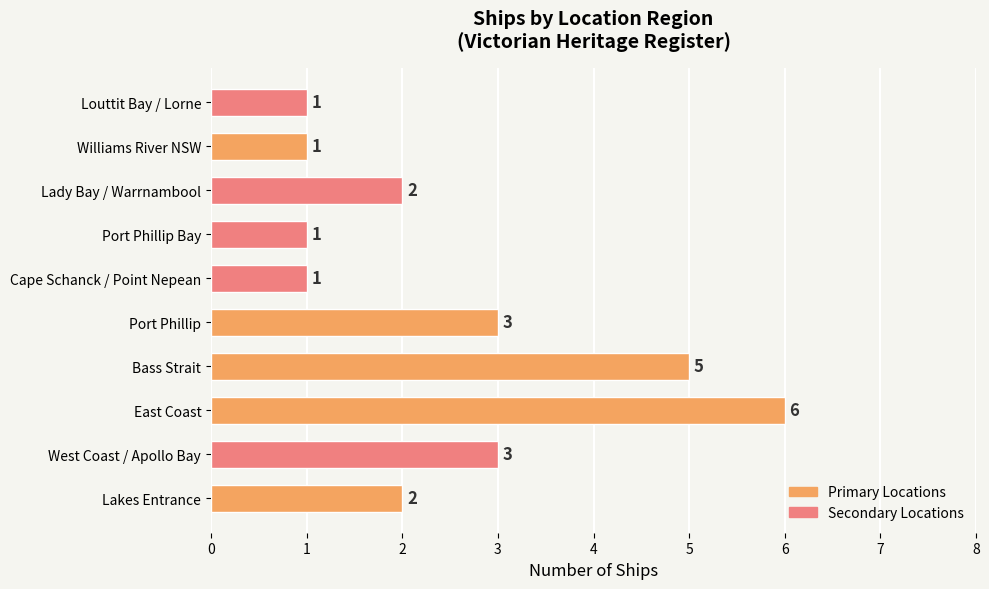

Does the chart contain stacked bars?

No